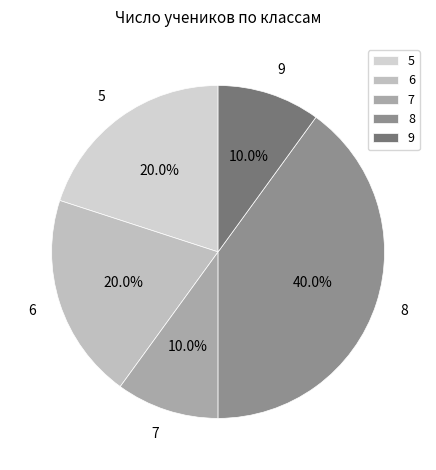

True or false: 6 accounts for 11% of the total.

False